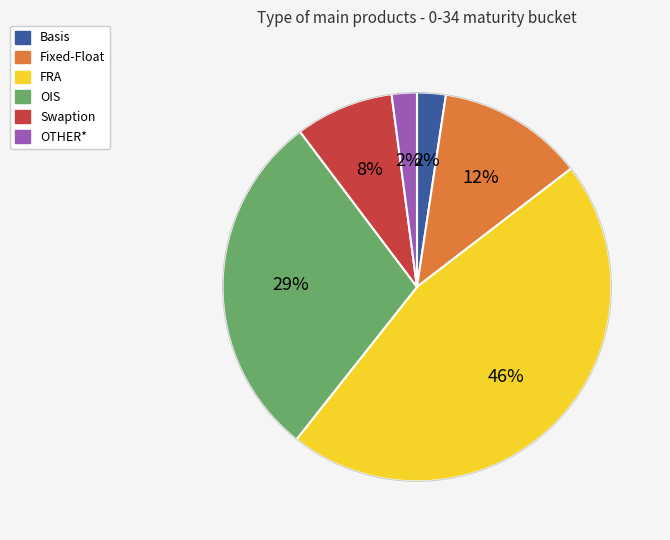

How many slices are in this pie chart?

6